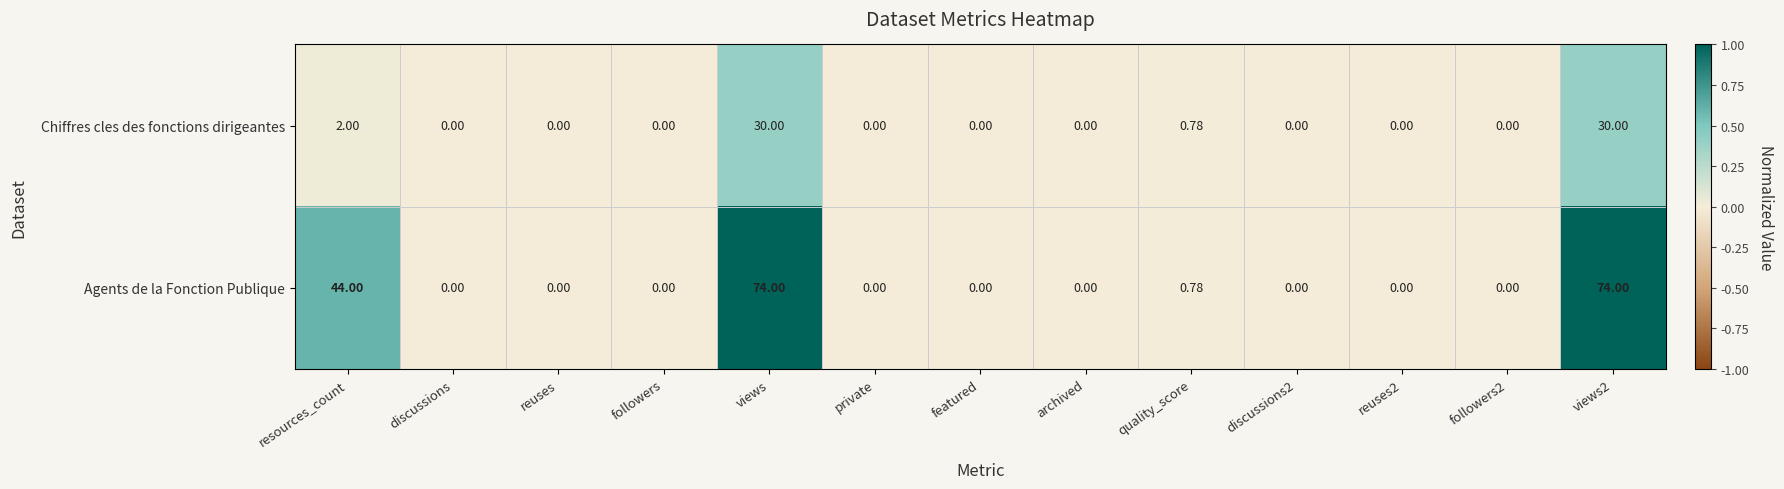

Which series has the widest spread of values?

Agents de la Fonction Publique